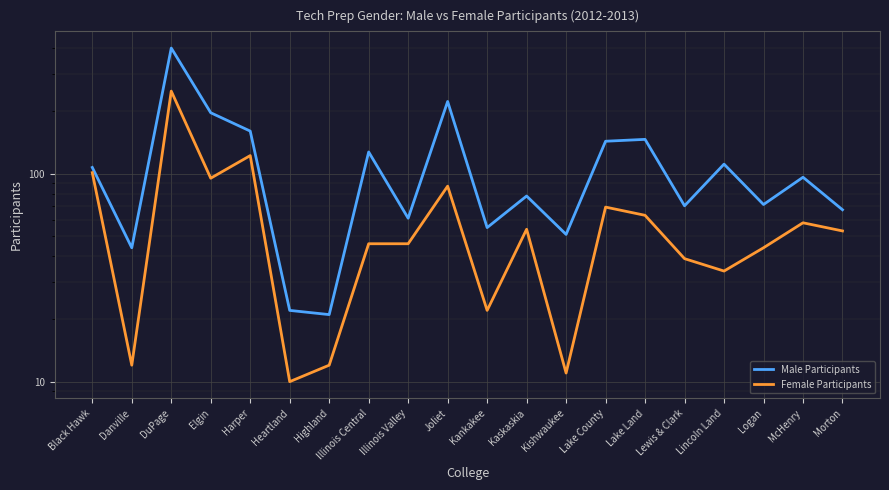

What is the label of the 20th point from the right?

Black Hawk